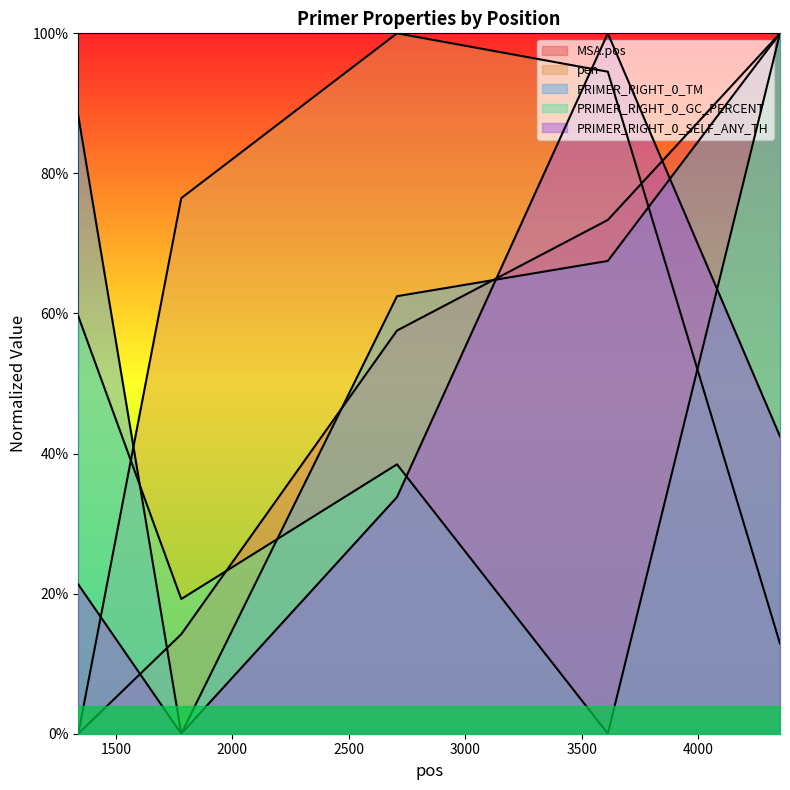

Between which two adjacent categories do PRIMER_RIGHT_0_GC_PERCENT and pen first intersect?

1339 and 1781